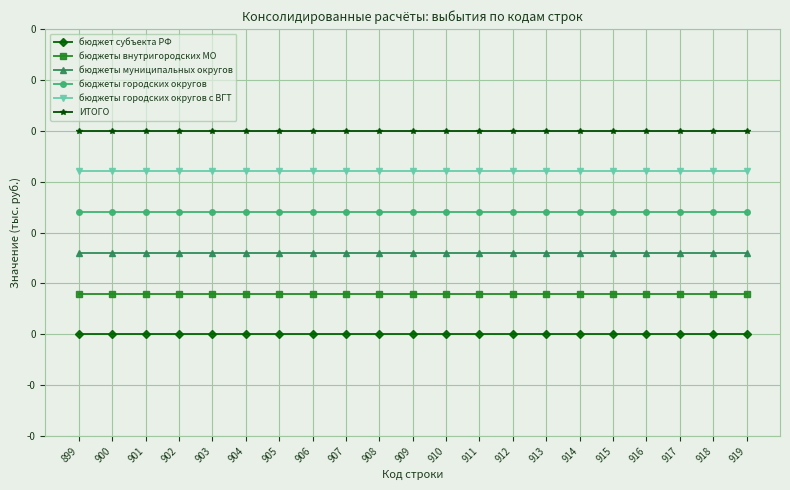

What are all the series names shown in the legend?

бюджет субъекта РФ, бюджеты внутригородских МО, бюджеты муниципальных округов, бюджеты городских округов, бюджеты городских округов с ВГТ, ИТОГО